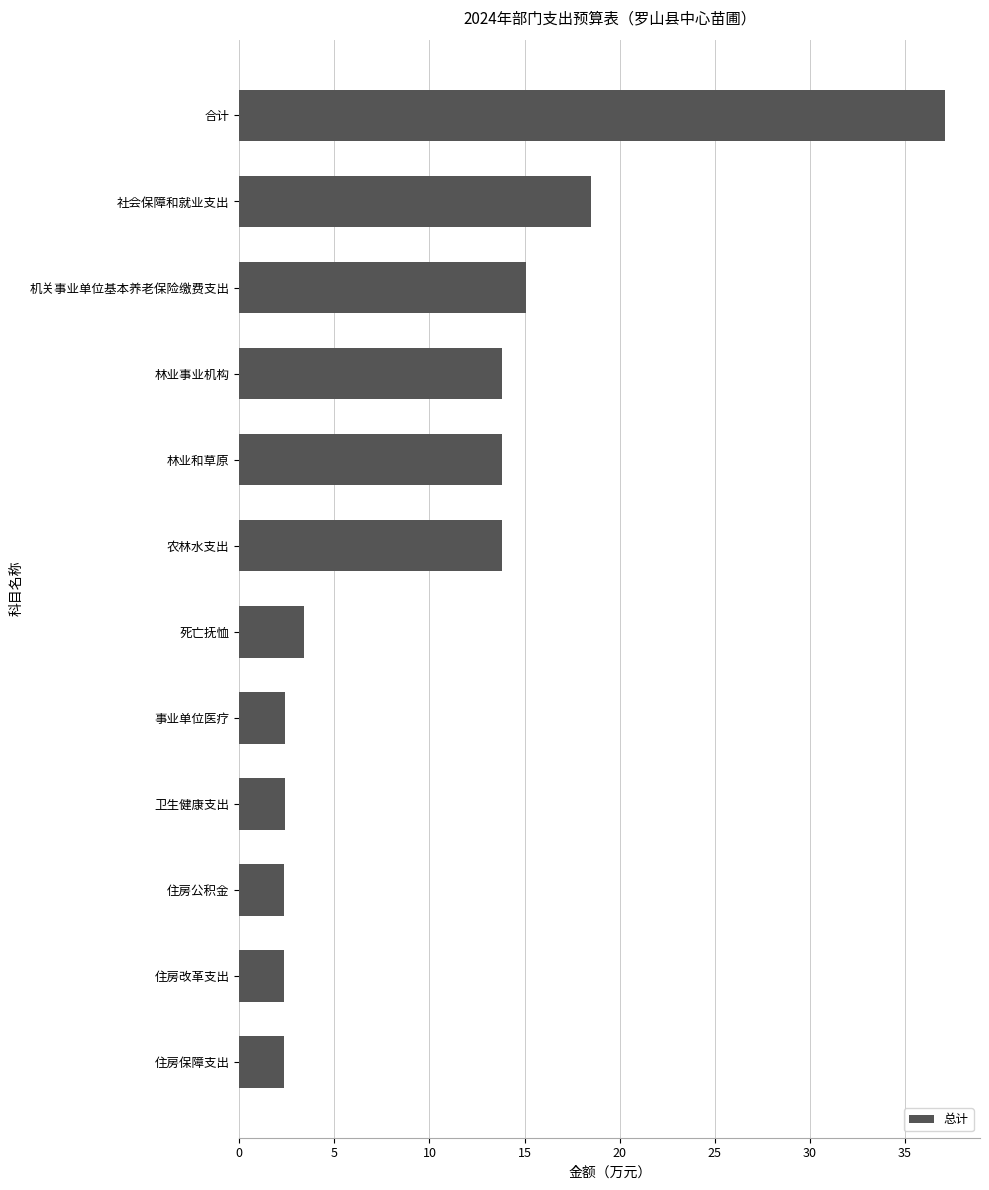

What is the change in value from 卫生健康支出 to 合计?

+34.7